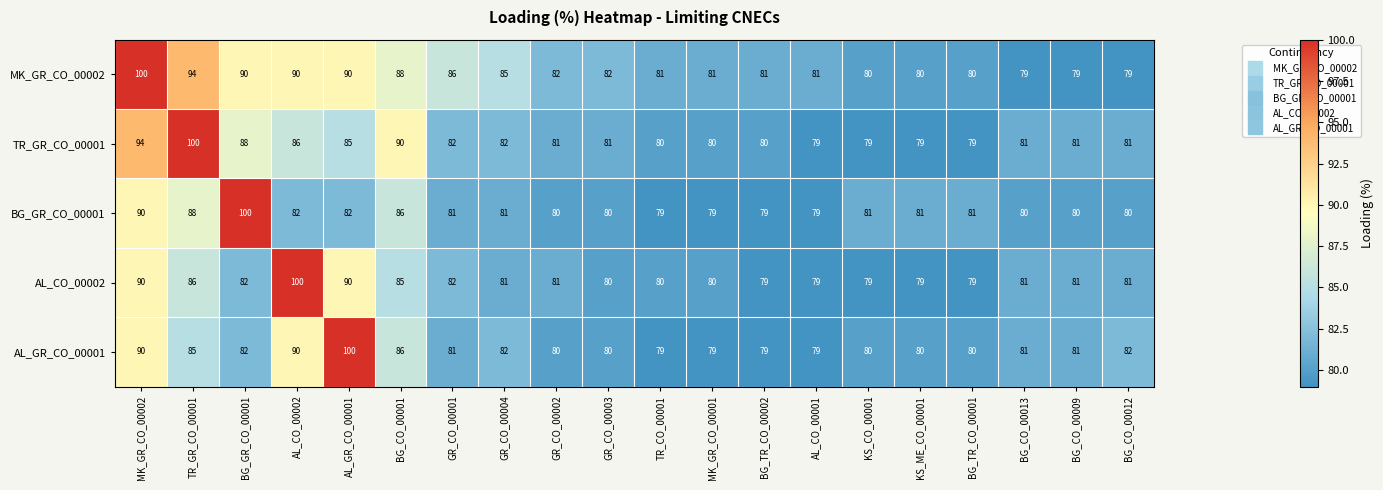

Where does the AL_CO_00002 series first go above 81?

MK_GR_CO_00002